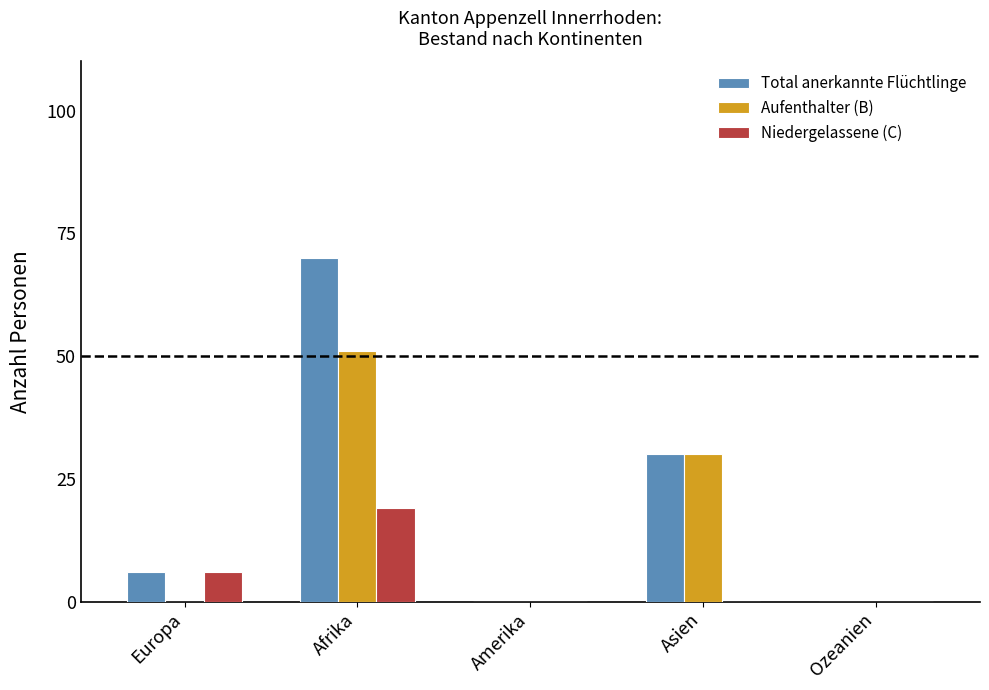

The value of Niedergelassene (C) at Afrika is 30. True or false?

False